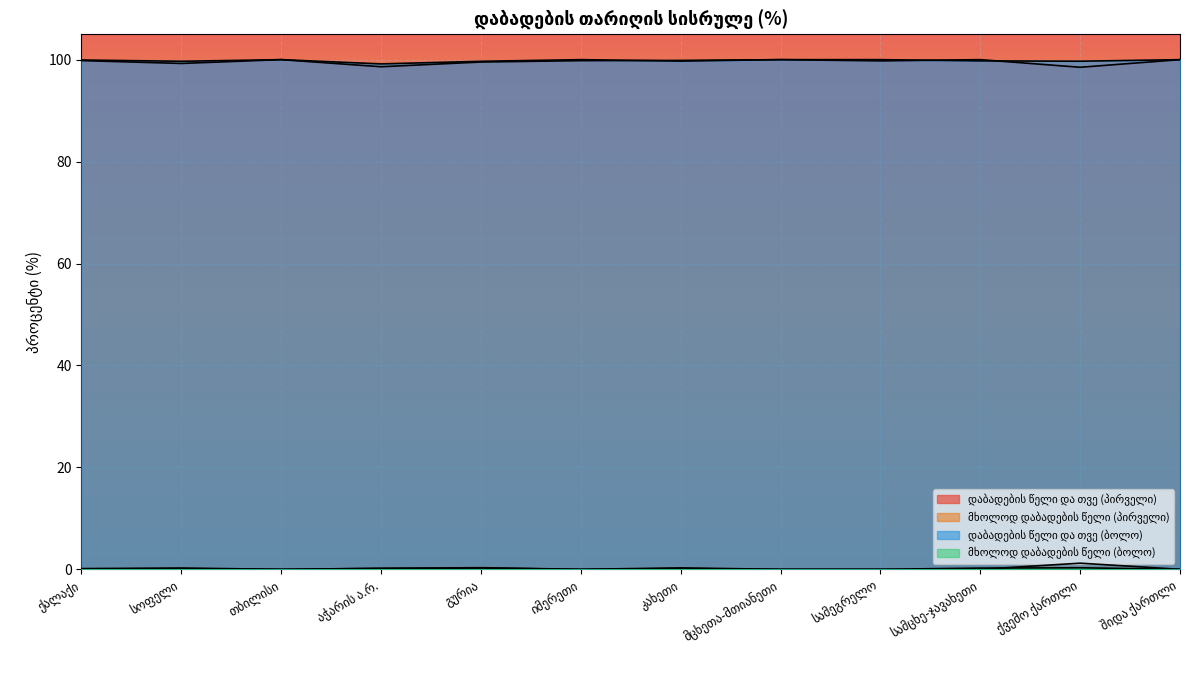

Which label corresponds to the smallest value in the chart?

თბილისი